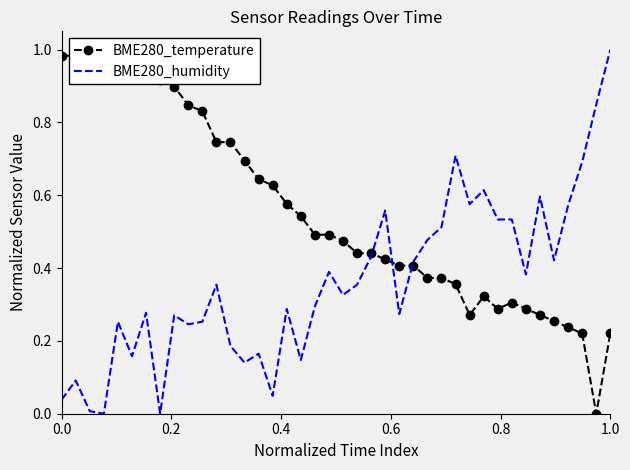

True or false: BME280_temperature and BME280_humidity intersect in this chart.

True